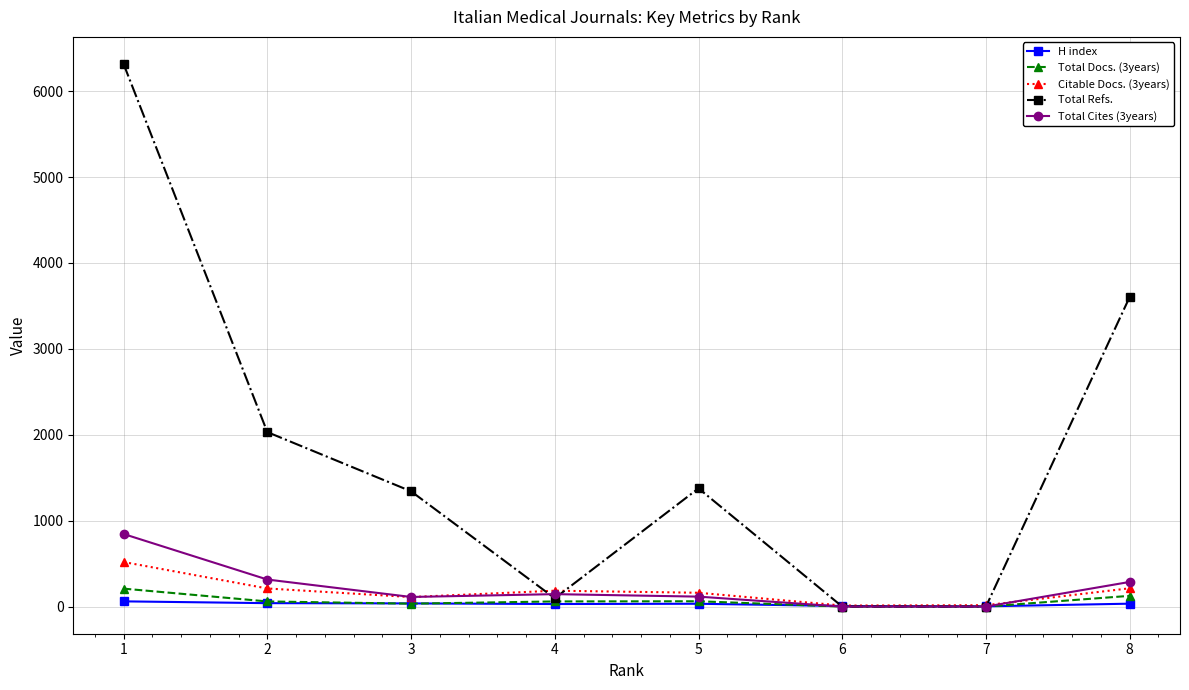

What is the sum of the Total Docs. (3years) values at 8 and 3?

159